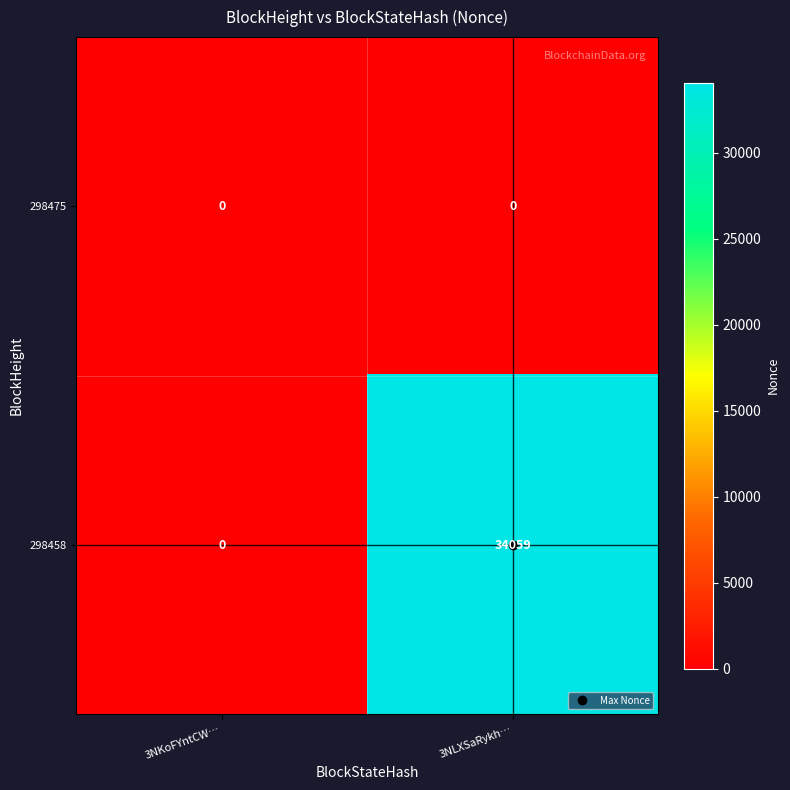

Between 3NKoFYntCW… and 3NLXSaRykh…, which series saw the biggest shift?

298458